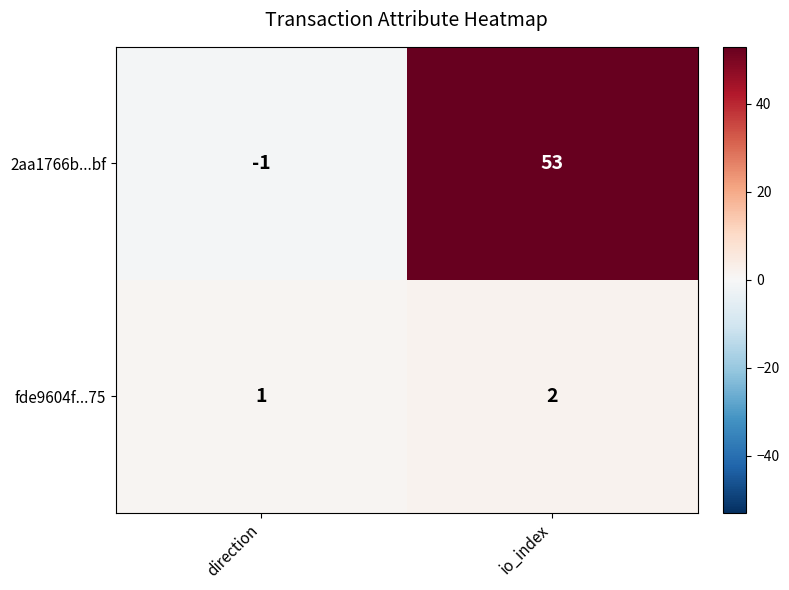

Is it true that 2aa1766b...bf equals 35 at io_index?

False